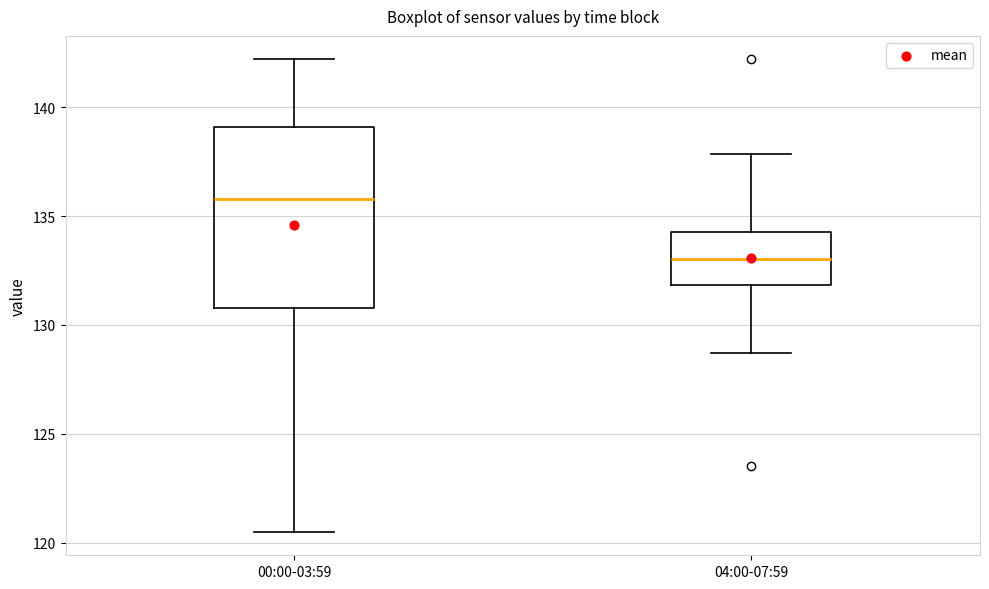

Where is the lower edge of the box for 00:00-03:59 on the y-axis? The values are not printed on the chart, so give them approximately, as read against the axis.

131.0